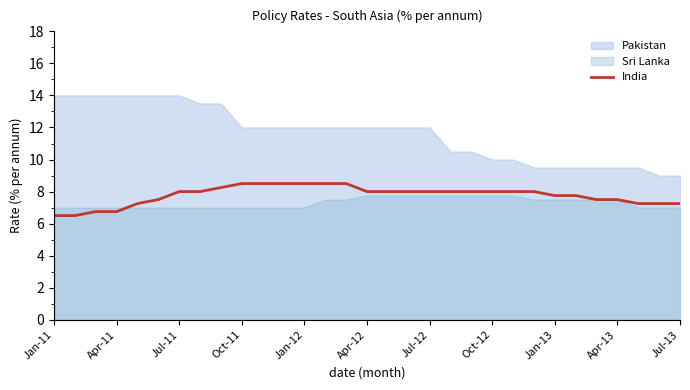

What is the value of the 19th point from the left?

8.0